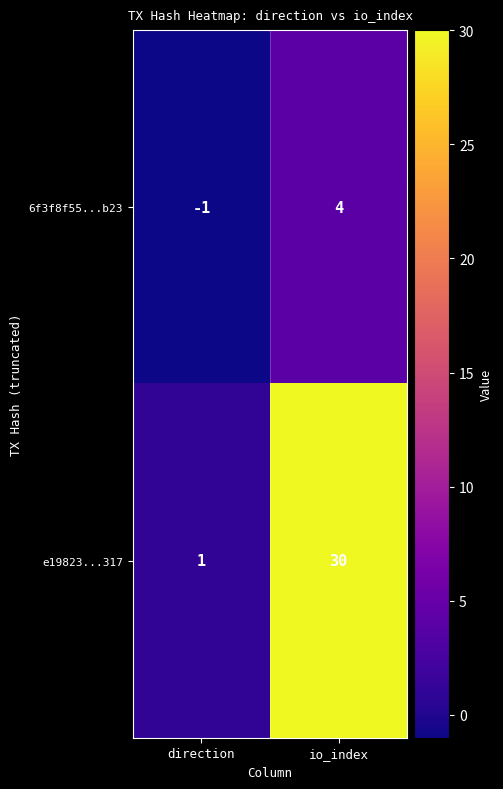

Reading left to right, transcribe all the data shown in this chart.

6f3f8f55...b23: direction=-1	io_index=4
e19823...317: direction=1	io_index=30